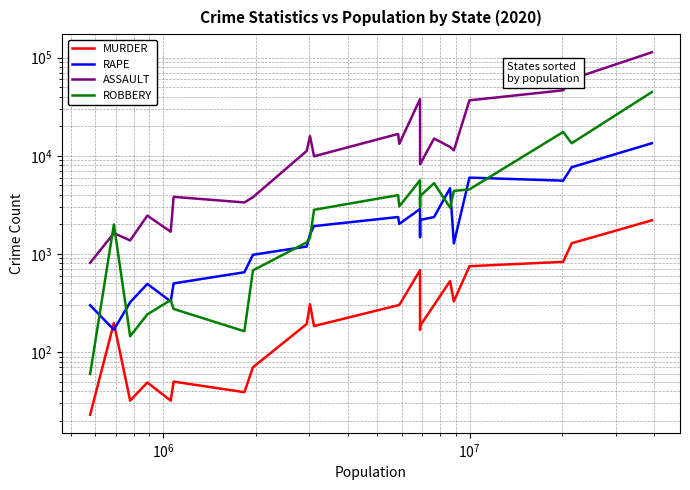

How many lines are shown in the chart?

4